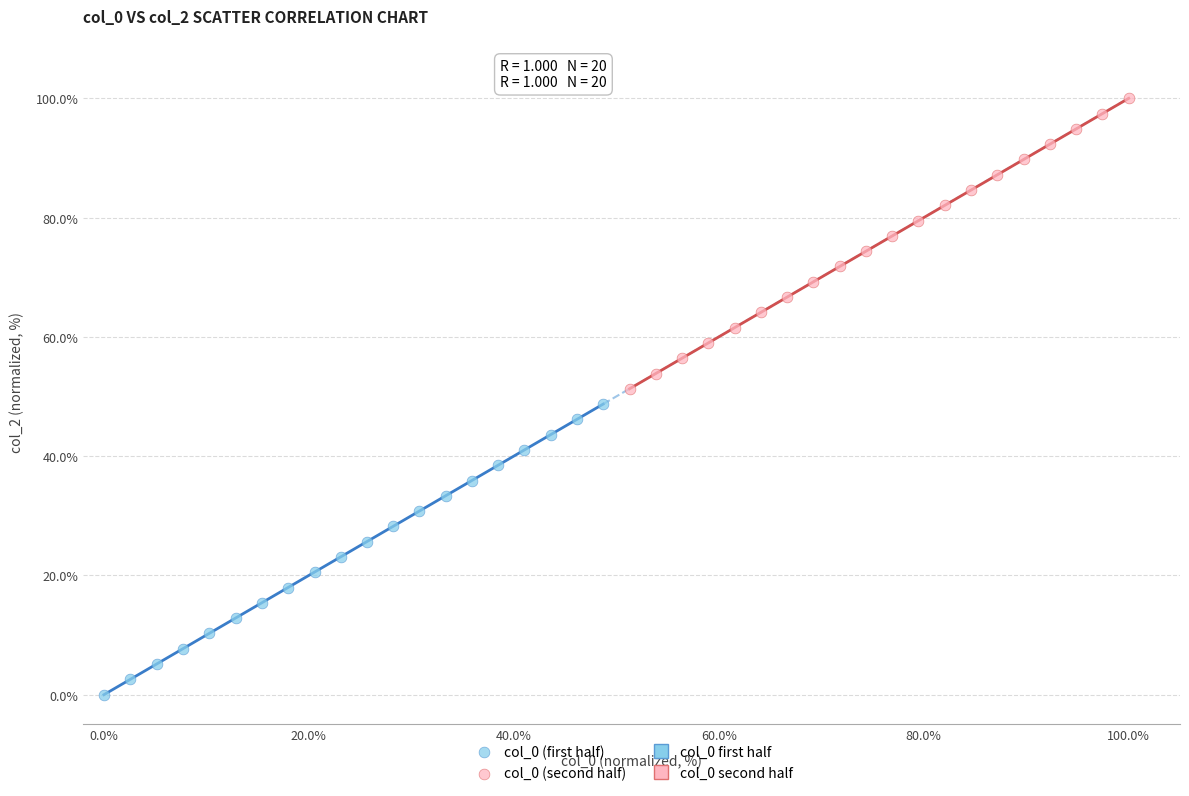

Which series contains the highest Y value?

col_0 (second half)